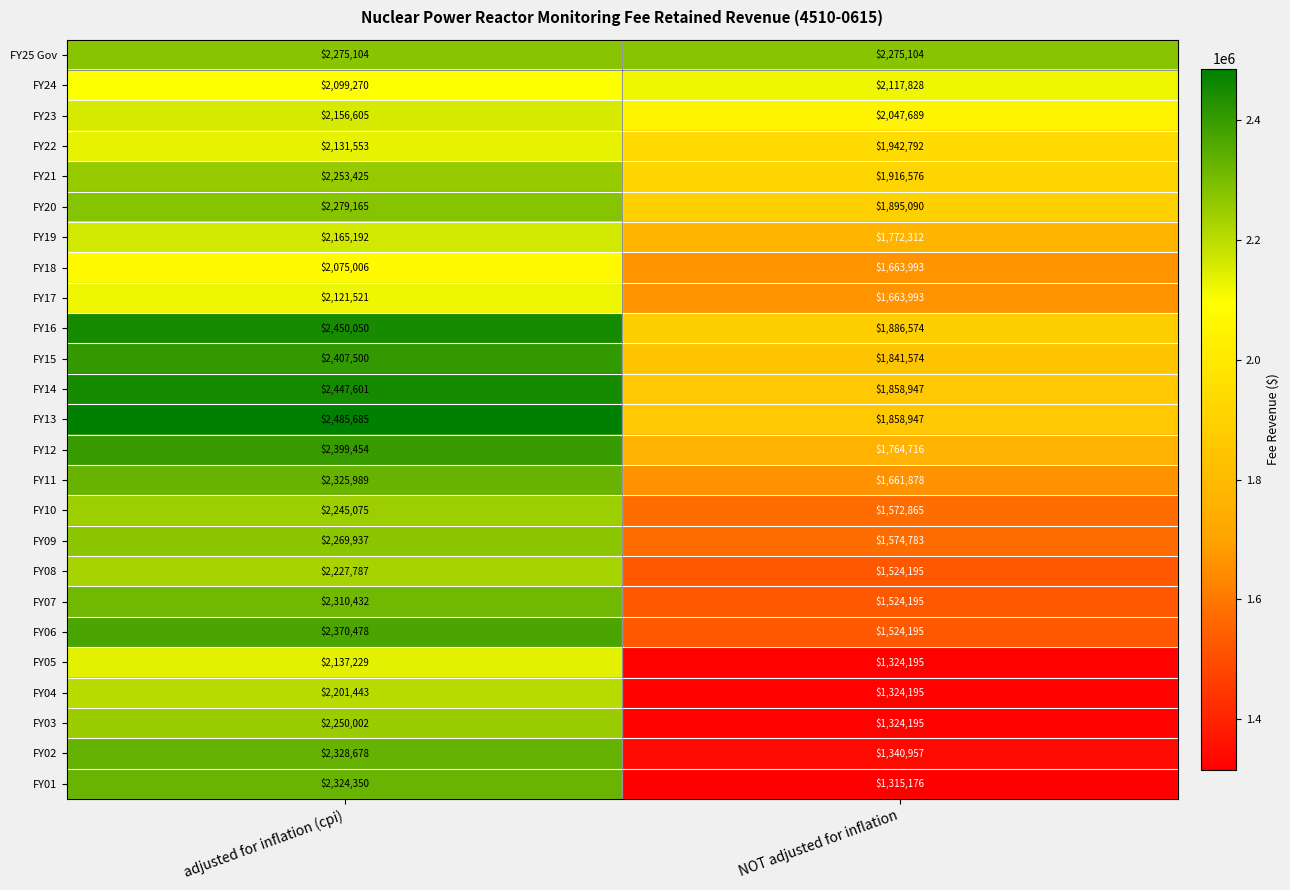

What is the total value across all series at NOT adjusted for inflation?

42516964